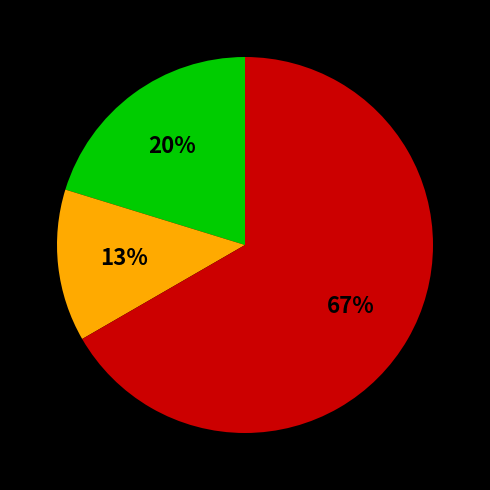

Is there a majority slice in this chart?

Yes